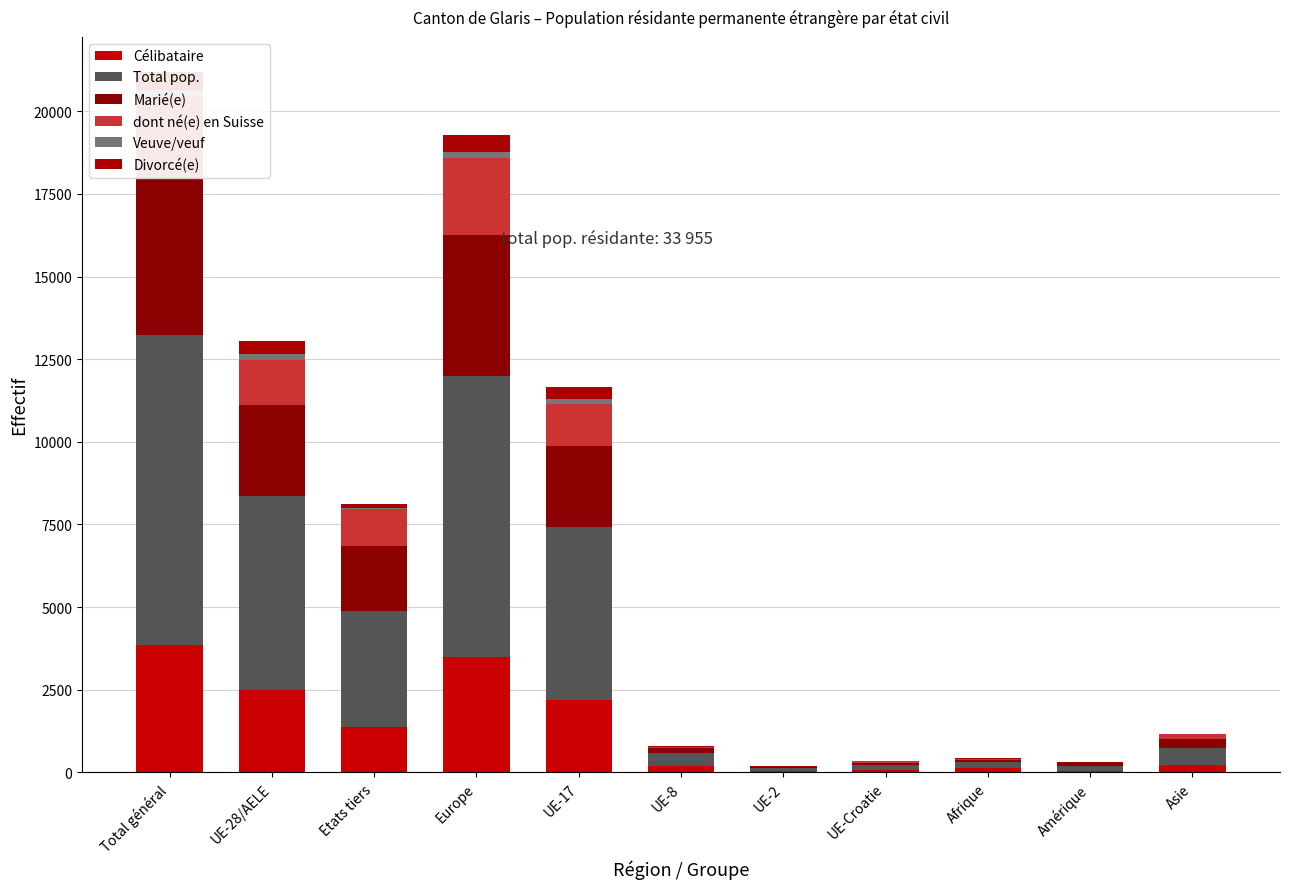

What is the label of the 10th bar from the left?

Amérique